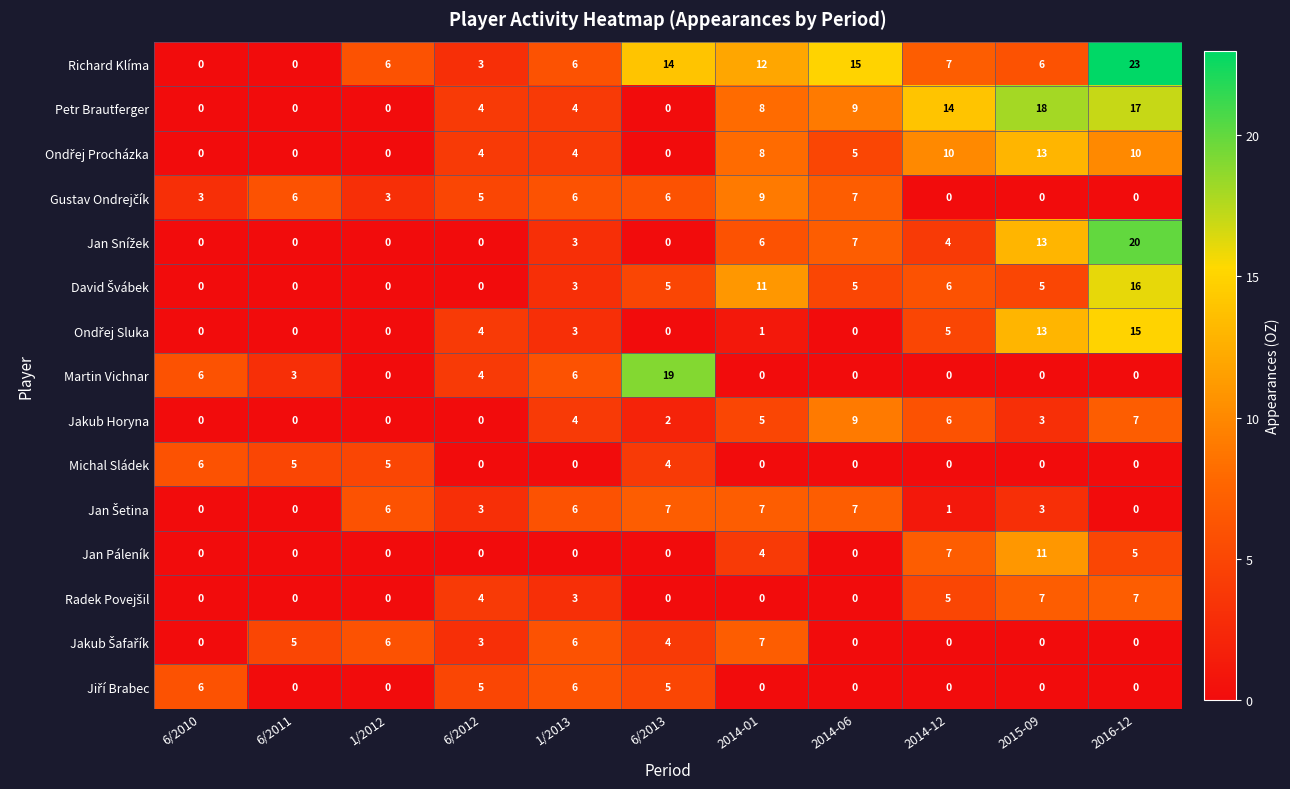

What is the maximum value shown in the chart?

23